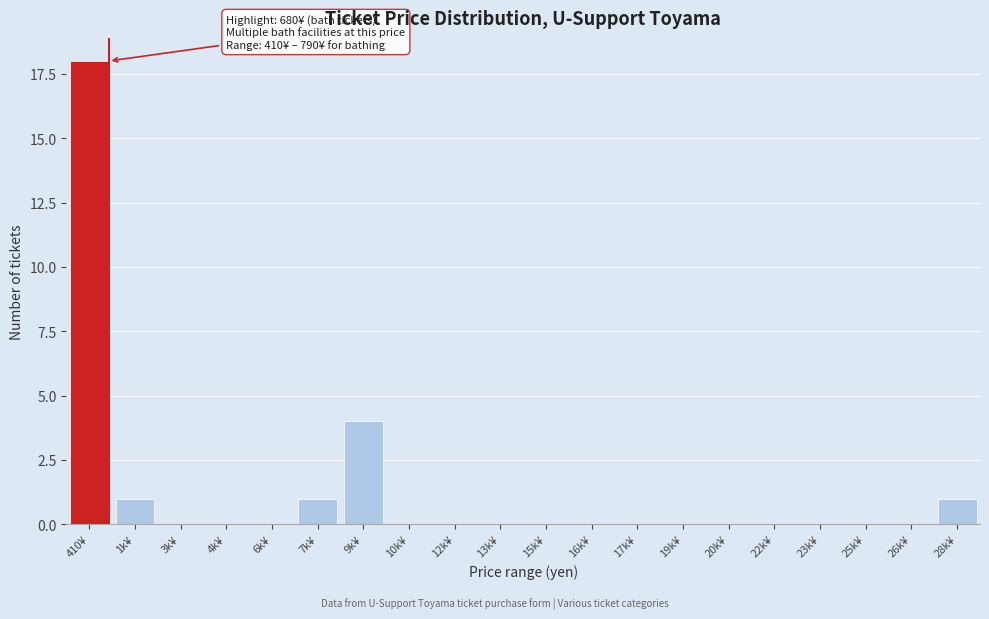

Reading left to right, extract all data points from this chart.

410¥=18	1k¥=1	3k¥=0	4k¥=0	6k¥=0	7k¥=1	9k¥=4	10k¥=0	12k¥=0	13k¥=0	15k¥=0	16k¥=0	17k¥=0	19k¥=0	20k¥=0	22k¥=0	23k¥=0	25k¥=0	26k¥=0	28k¥=1